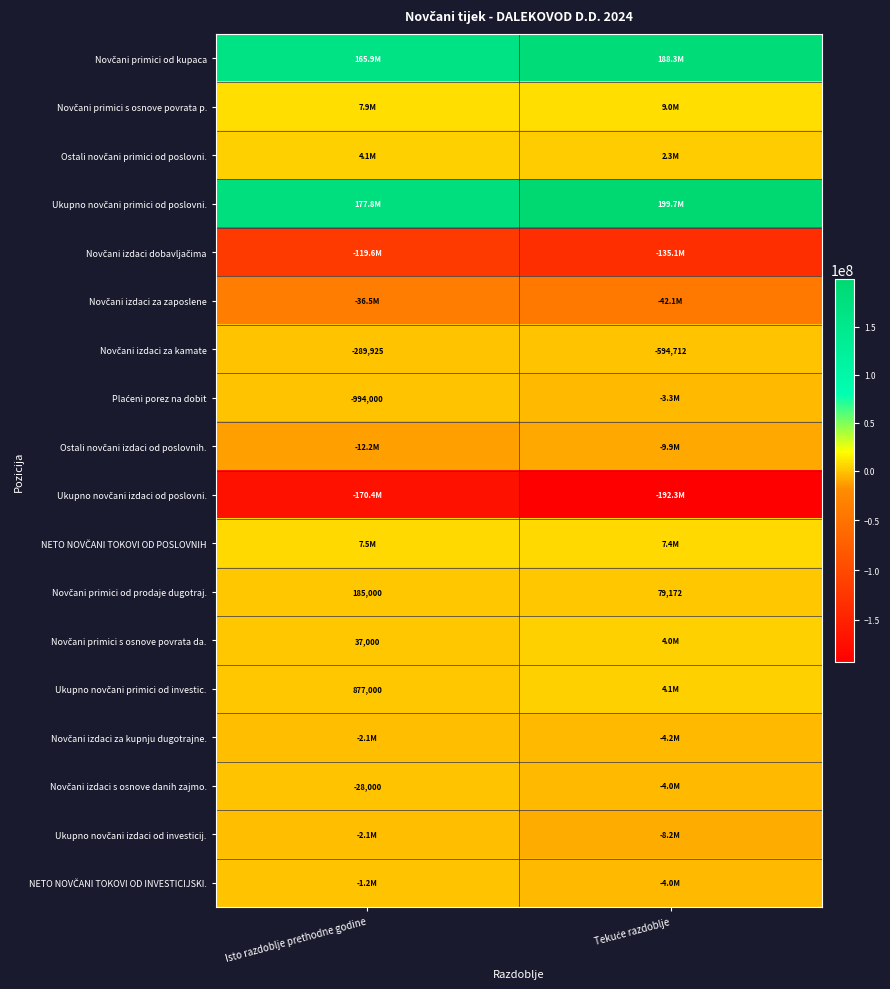

Between Isto razdoblje prethodne godine and Tekuće razdoblje, which is larger?

Tekuće razdoblje